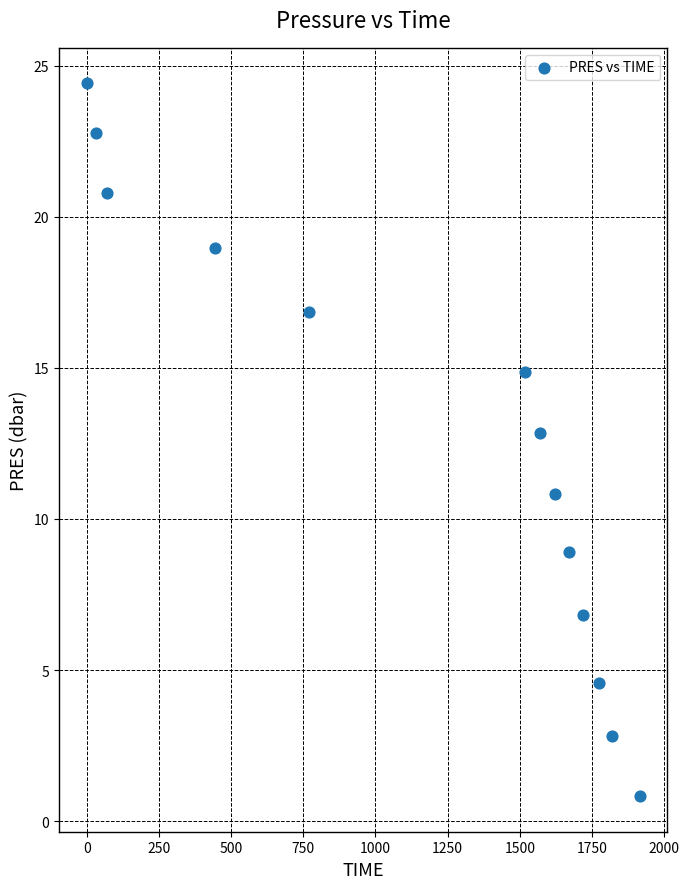

What Y value in the scatter plot is closest to 12?

12.9